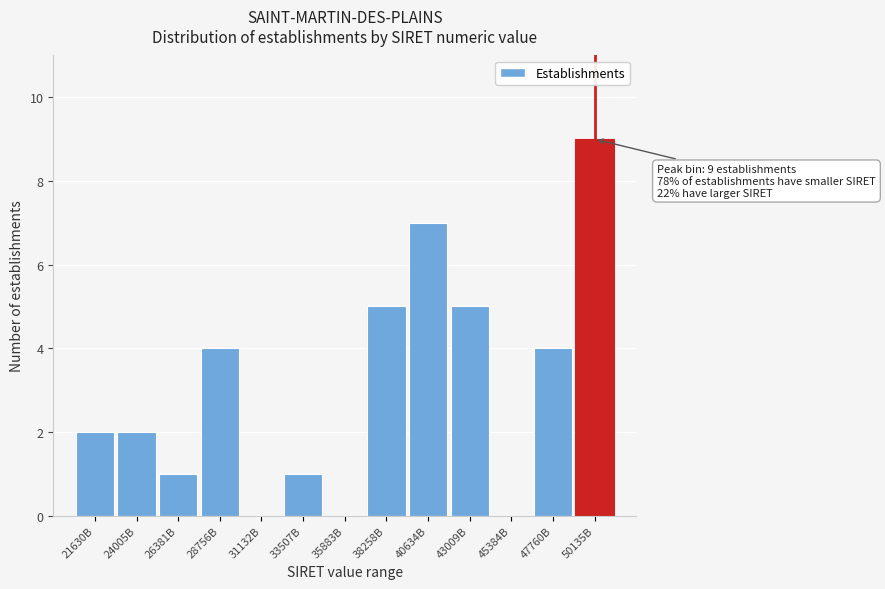

Reading left to right, transcribe all the data shown in this chart.

21630B=2	24005B=2	26381B=1	28756B=4	31132B=0	33507B=1	35883B=0	38258B=5	40634B=7	43009B=5	45384B=0	47760B=4	50135B=9